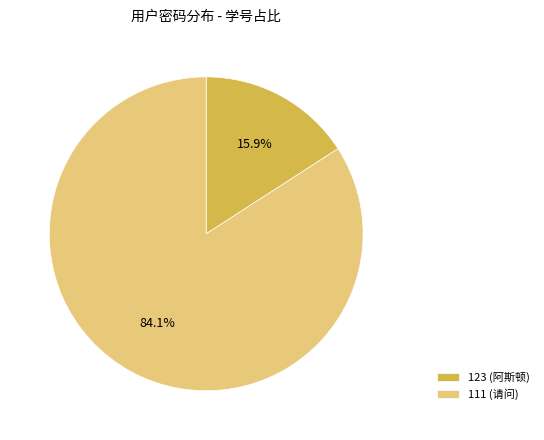

How many segments does this pie chart have?

2